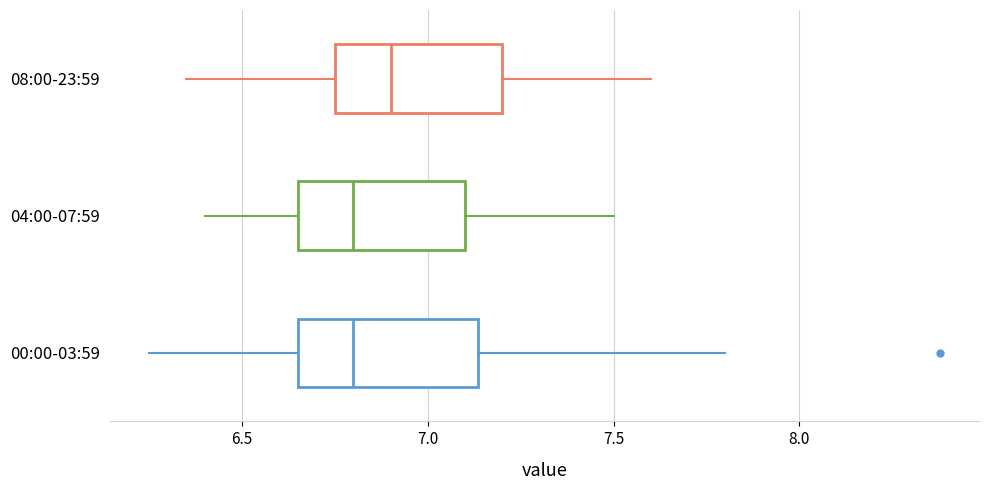

Reading bottom to top, transcribe this box plot: for each box, give where its median line is, the range the box spans, and where its two whiskers end, as read against the x-axis. The values are not printed on the chart, so give them approximately, as read against the axis.

00:00-03:59: median 6.80, box 6.65 to 7.15, whiskers 6.25 to 7.80
04:00-07:59: median 6.80, box 6.65 to 7.10, whiskers 6.40 to 7.50
08:00-23:59: median 6.90, box 6.75 to 7.20, whiskers 6.35 to 7.60